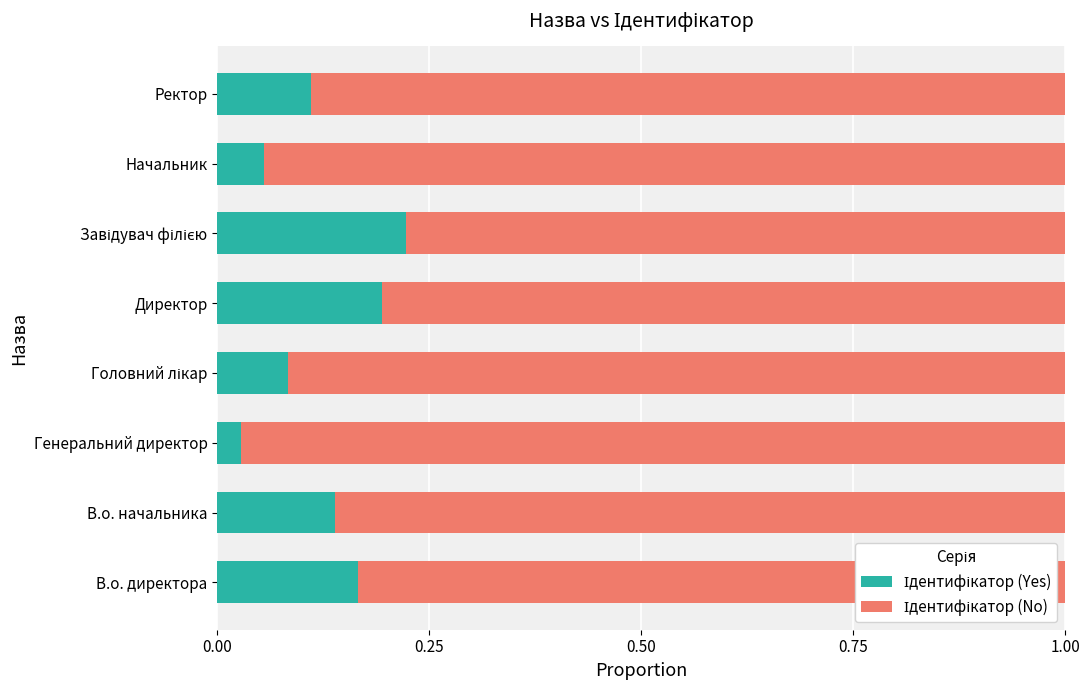

How many series are shown in this chart?

2